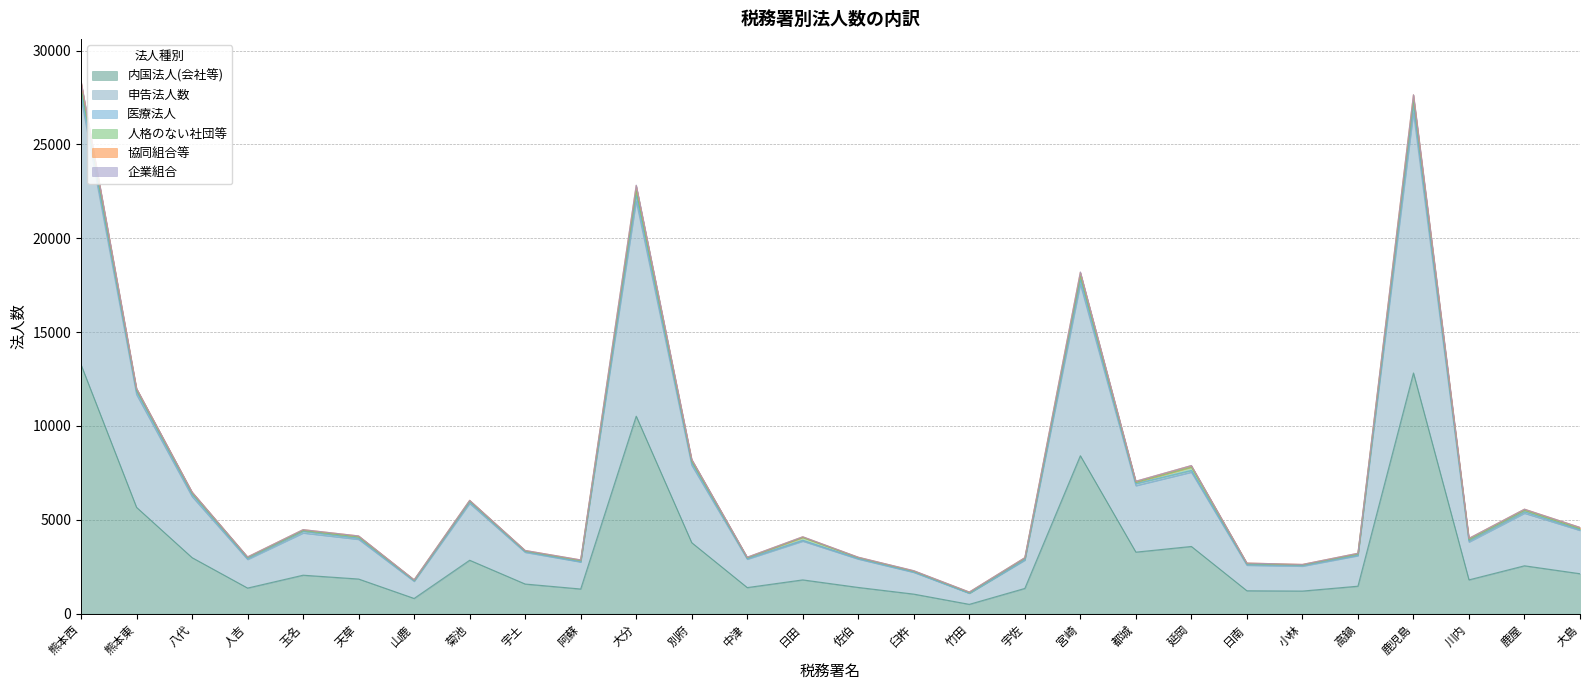

At which category is the sum across all series the highest?

熊本西